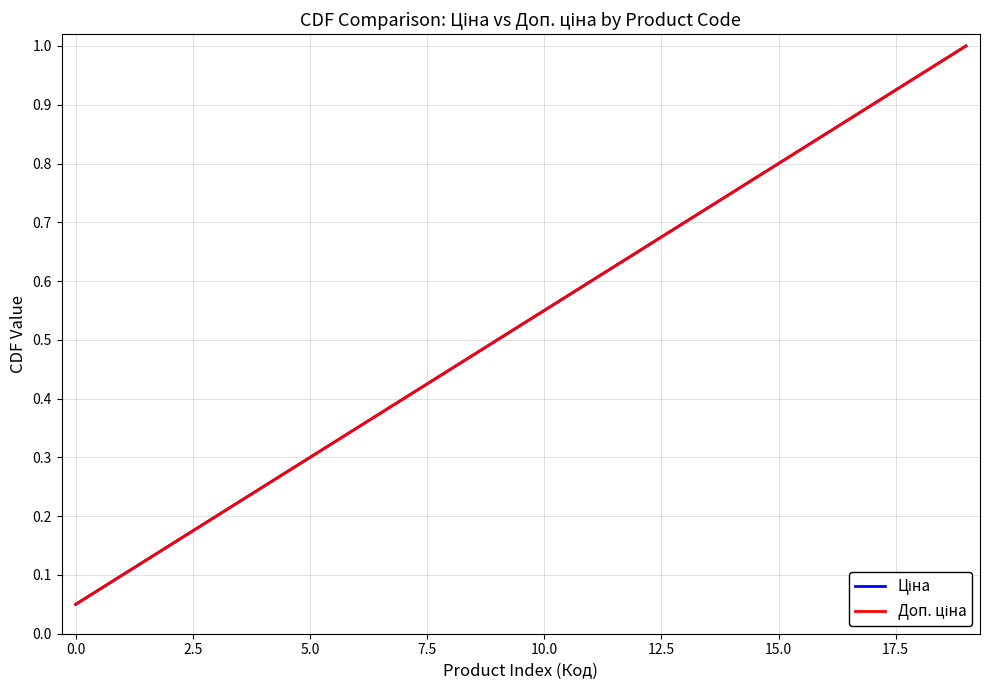

What is the label of the 13th point from the left?

12